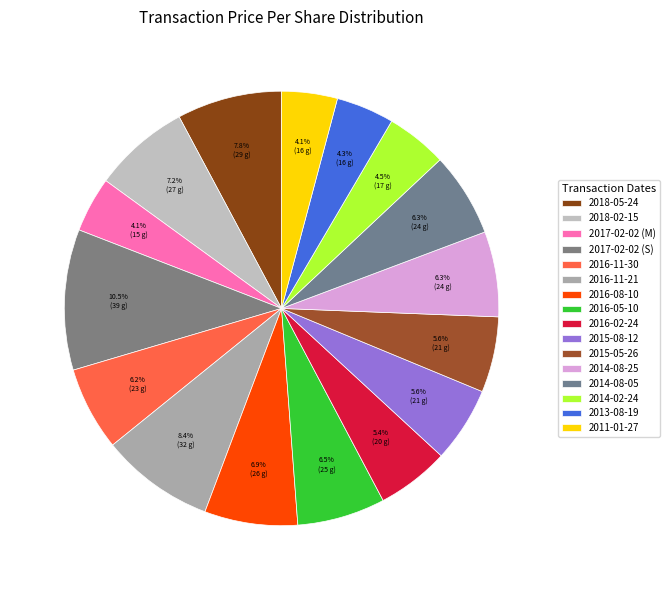

How many segments does this pie chart have?

16